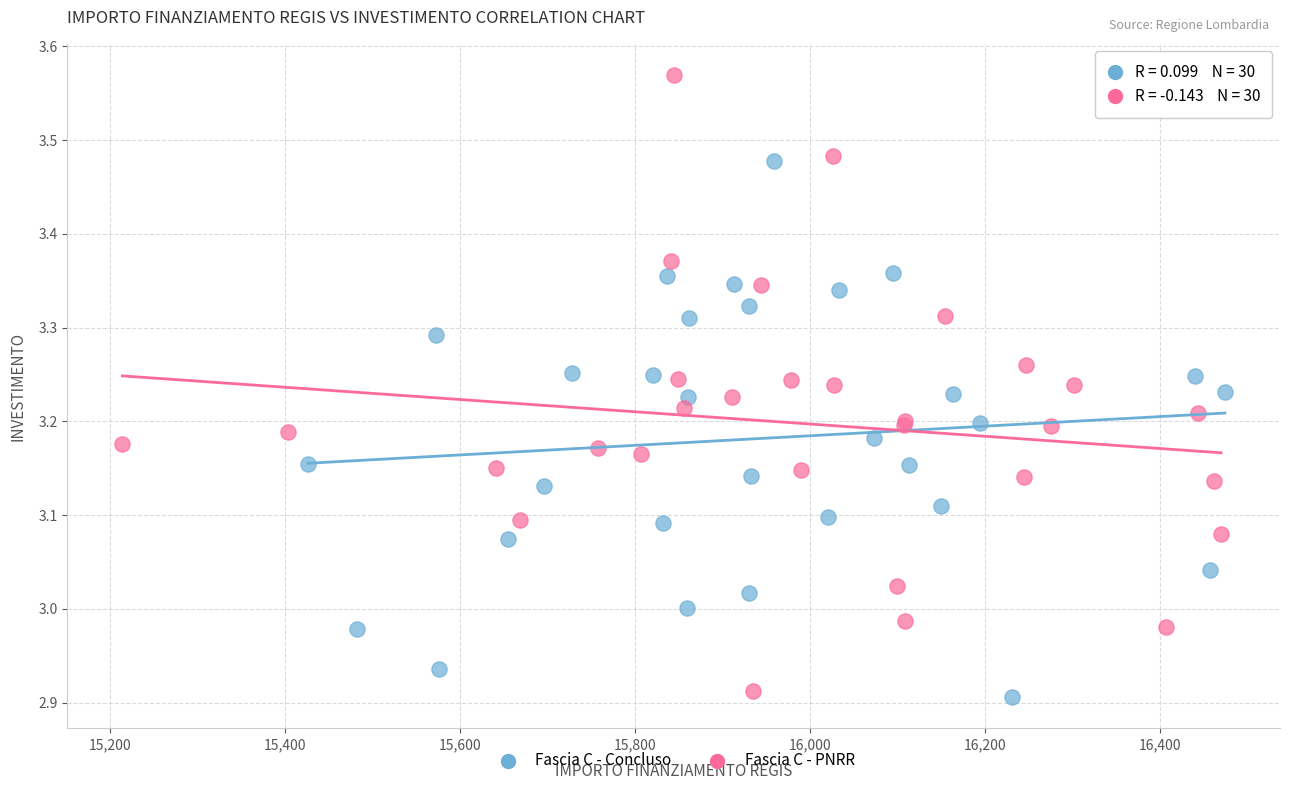

Which series has the widest spread of Y values?

Fascia C - PNRR